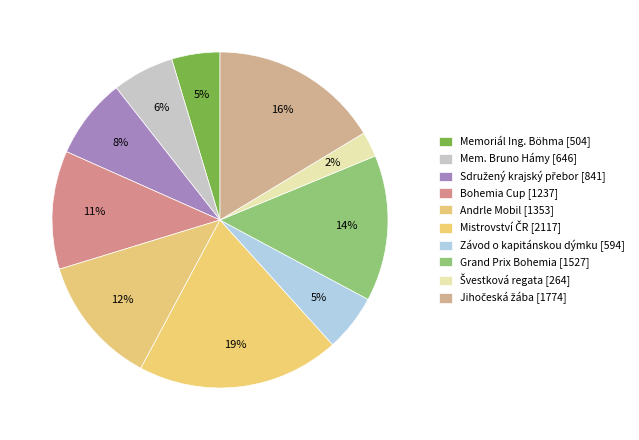

How many slices are in this pie chart?

10